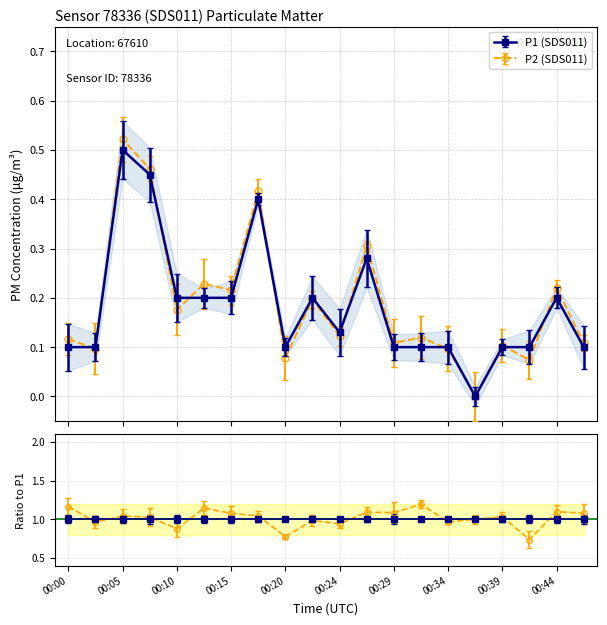

What is the approximate value of P2_smooth at 00:07?

0.5